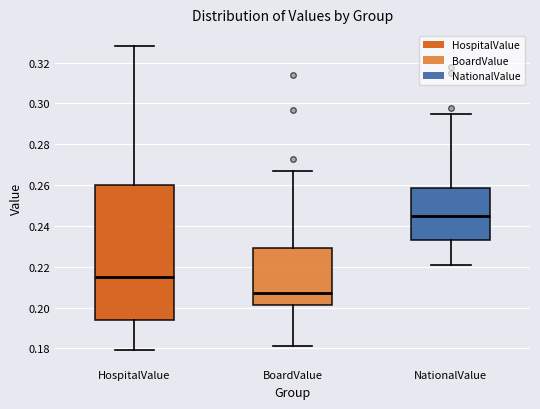

Which box has the lowest median line?

BoardValue